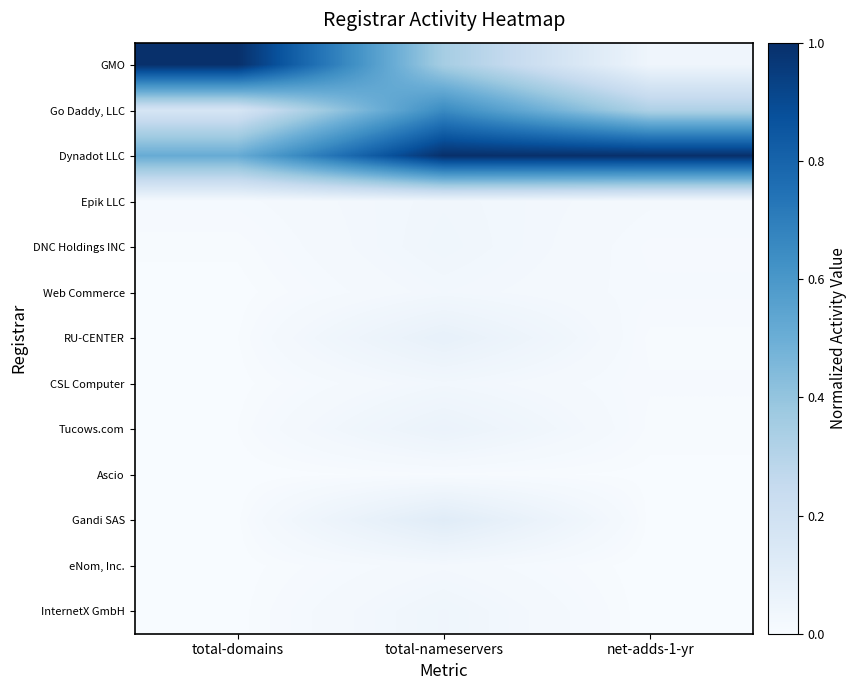

What is the total value across all series at total-domains?

1.7